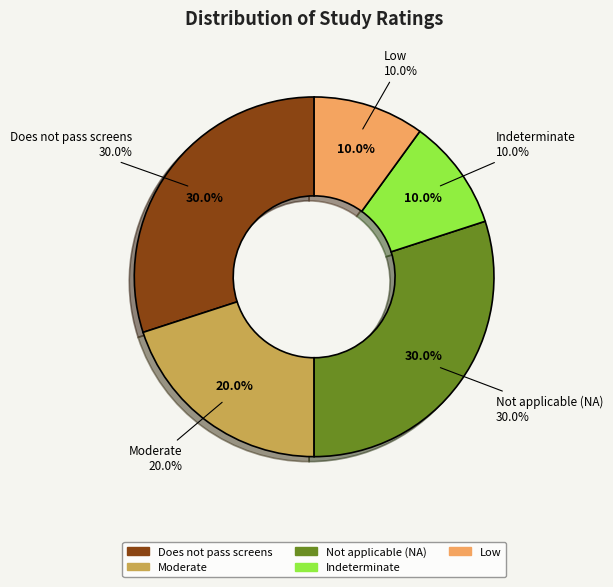

What portion of the pie excludes Does not pass screens?

70.0%